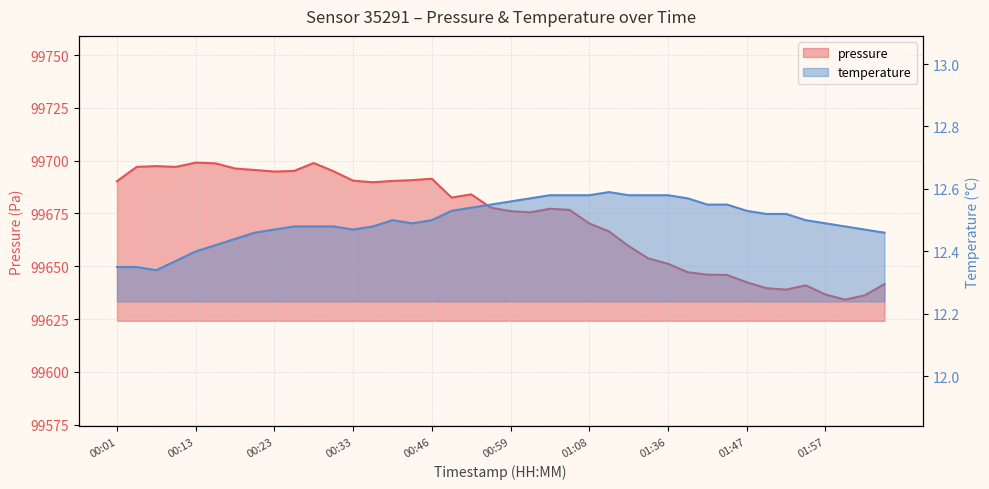

How many categories are shown in the chart?

40